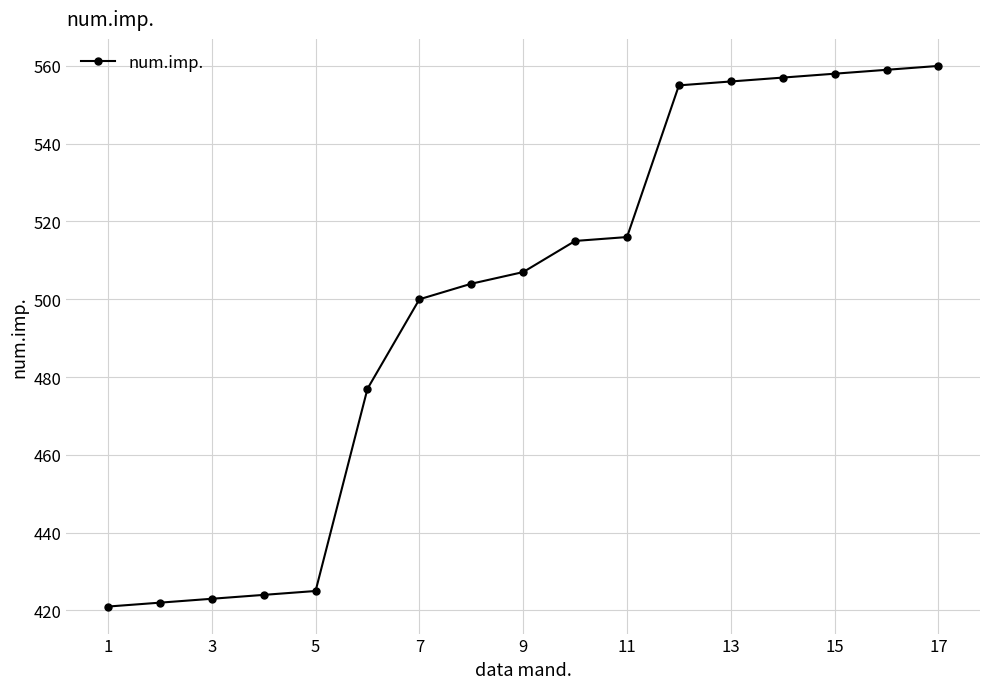

What is the sum of all values?

8479